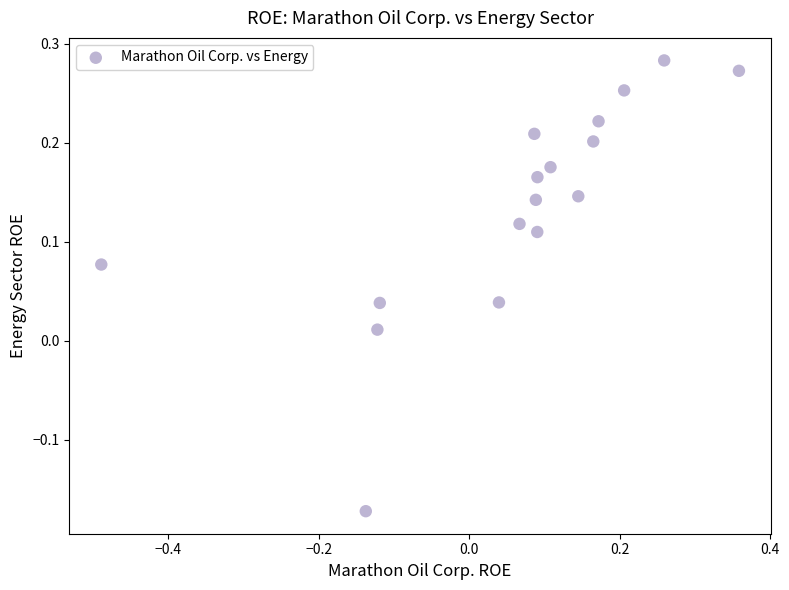

What is the range of Y values (max minus min)?

0.5